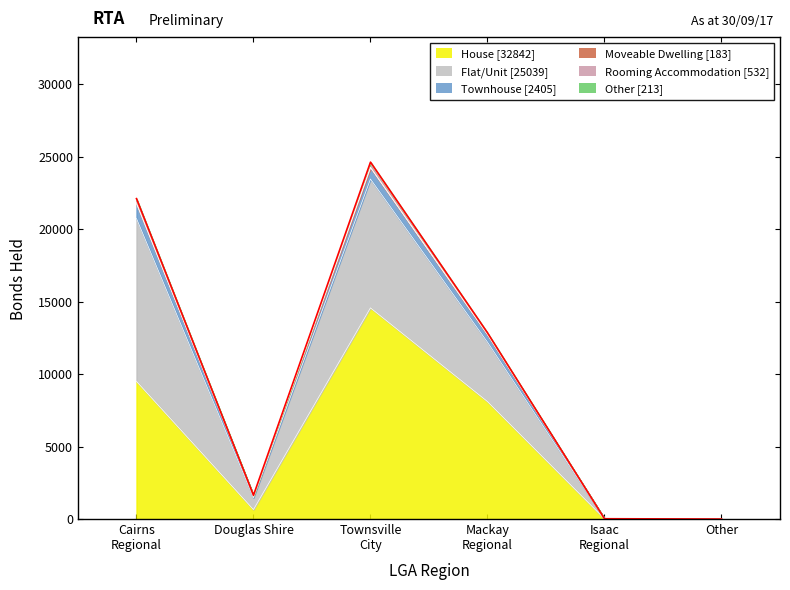

What is the maximum value shown in the chart?

14567